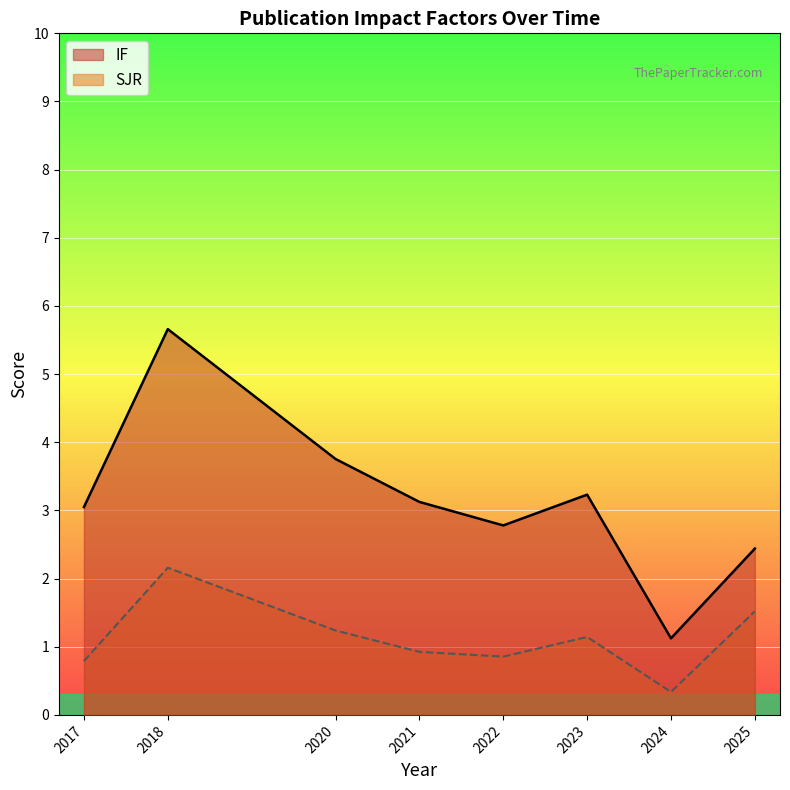

Which has a higher value, 2025 or 2021?

2021